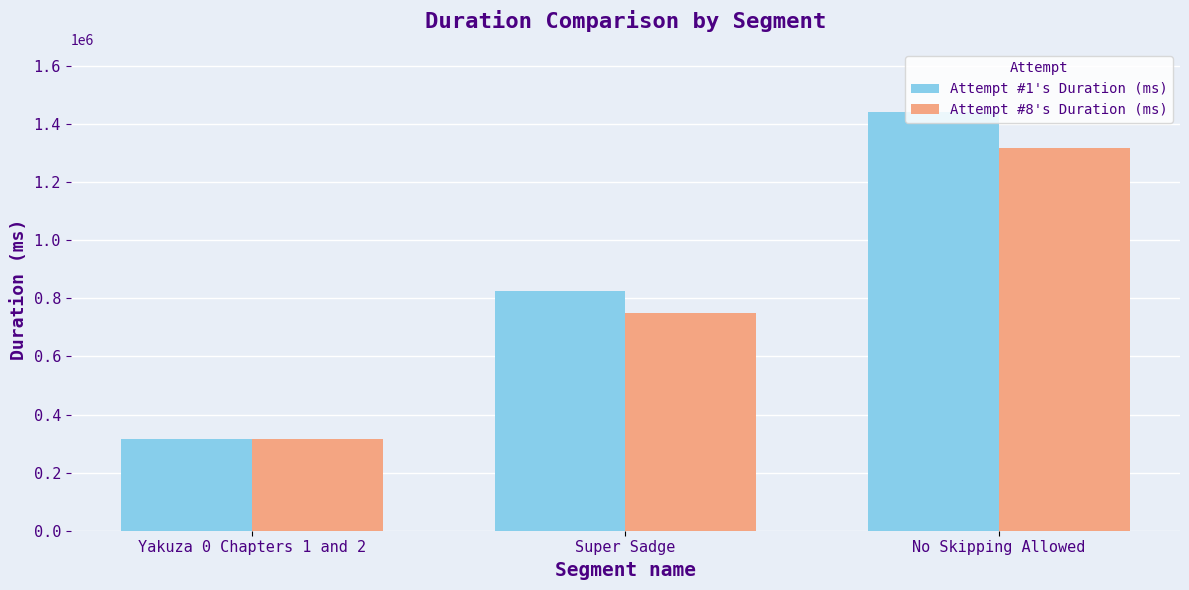

How many Attempt #1's Duration (ms) values are between 316141 and 1442626?

3